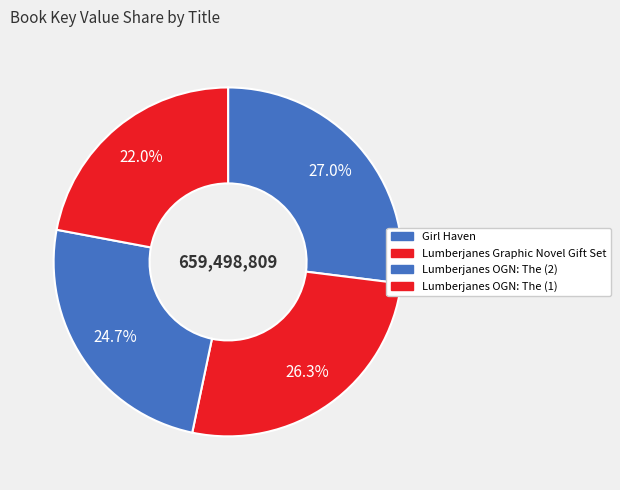

How many slices are in this pie chart?

4